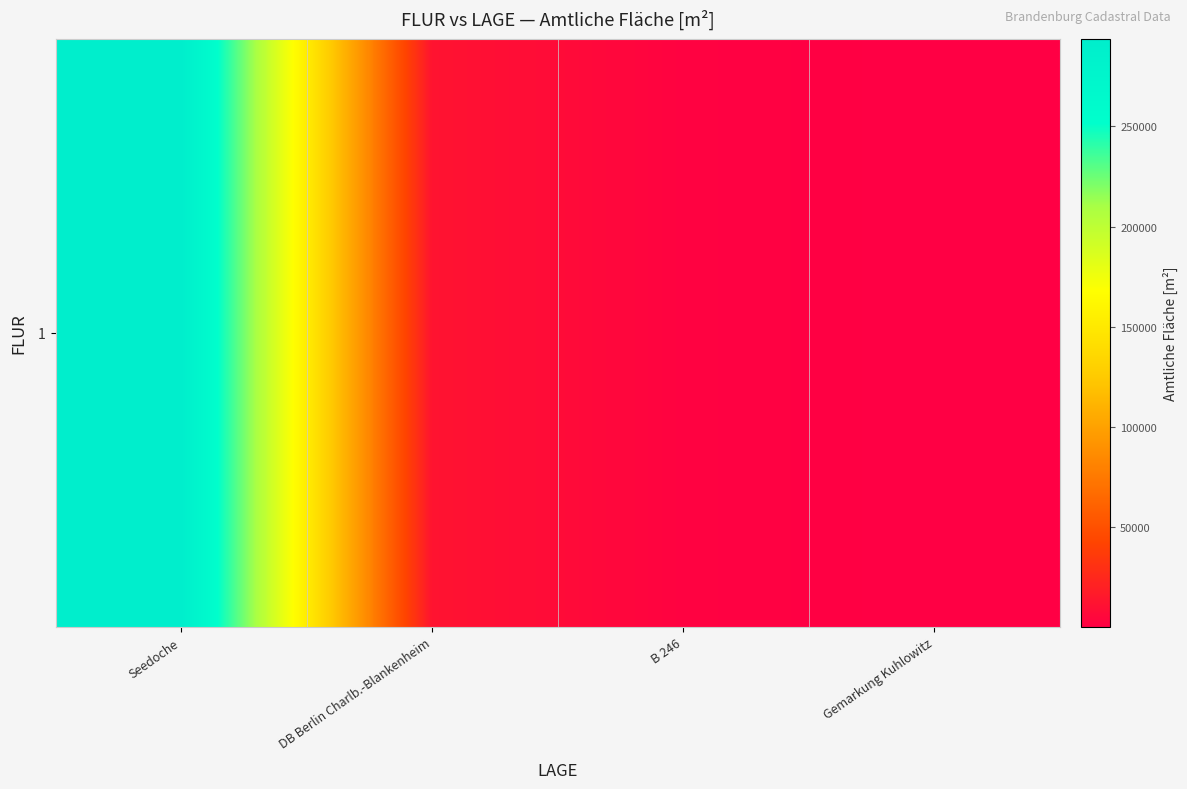

Count the number of values greater than 12535.

1